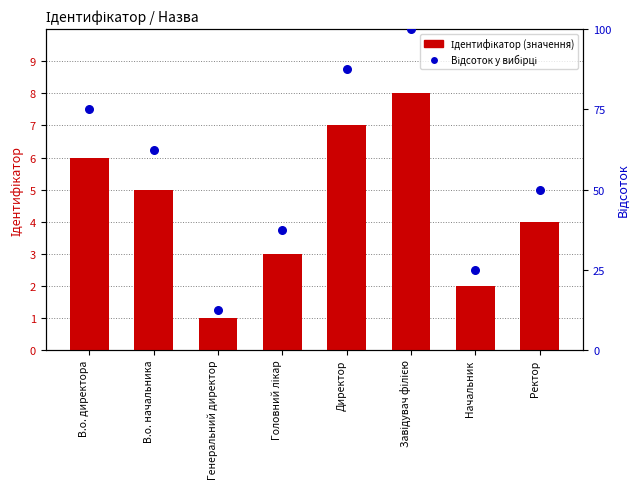

Which series has the largest total across all categories?

Відсоток у вибірці